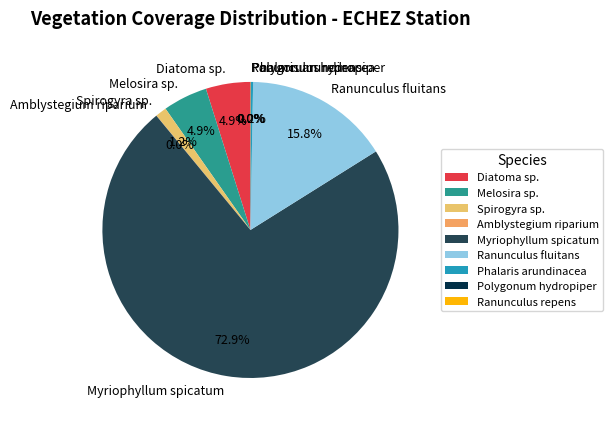

Which slice is the largest?

Myriophyllum spicatum